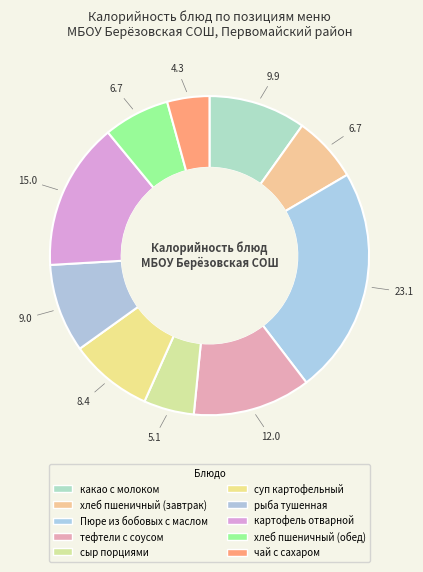

To the nearest percent, what is the combined percentage of рыба тушенная and хлеб пшеничный (завтрак)?

16%